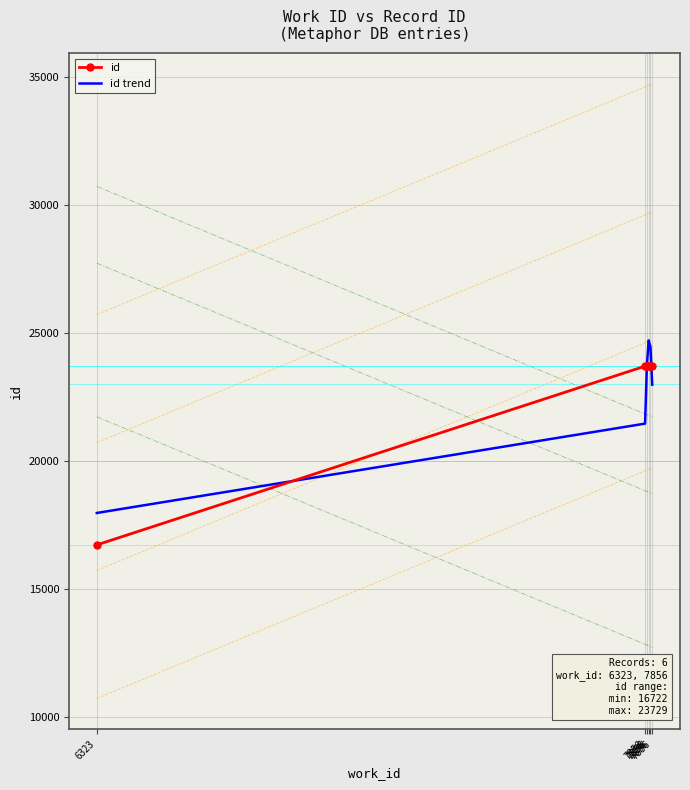

What is the greatest value displayed?

24710.4